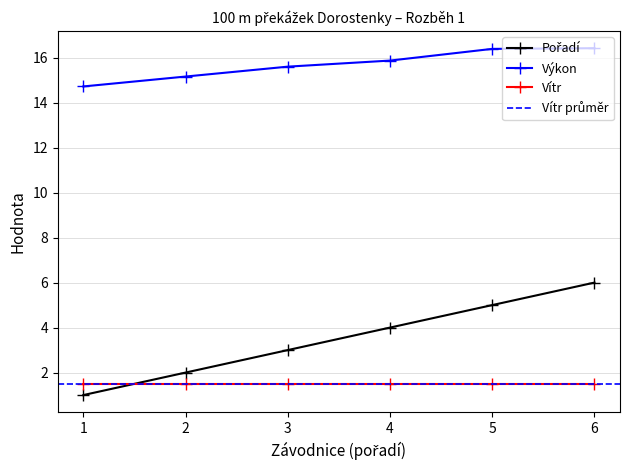

Which series has the widest spread of values?

Pořadí